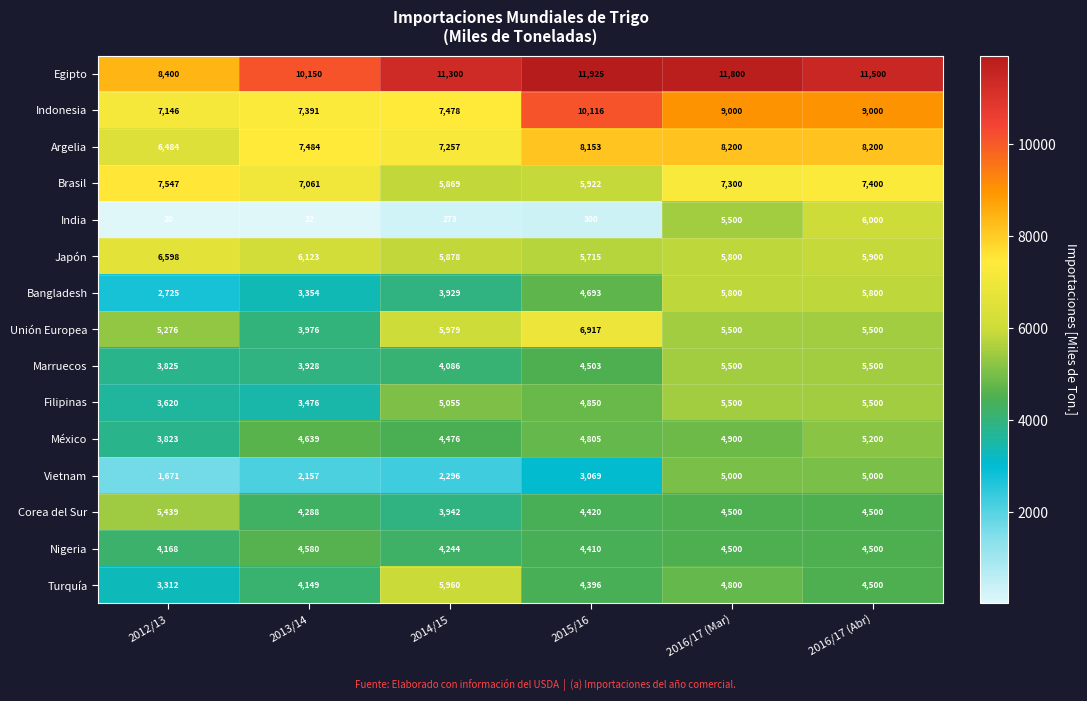

The Egipto series shows 20195 at 2014/15. True or false?

False